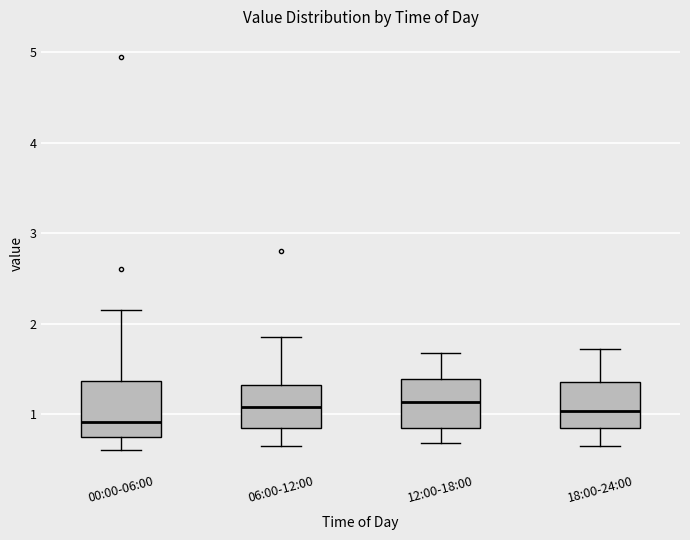

Reading left to right, transcribe this box plot: for each box, give where its median line is, the range the box spans, and where its two whiskers end, as read against the y-axis. The values are not printed on the chart, so give them approximately, as read against the axis.

00:00-06:00: median 0.9, box 0.7 to 1.4, whiskers 0.6 to 2.2
06:00-12:00: median 1.1, box 0.8 to 1.3, whiskers 0.7 to 1.9
12:00-18:00: median 1.1, box 0.9 to 1.4, whiskers 0.7 to 1.7
18:00-24:00: median 1.0, box 0.8 to 1.4, whiskers 0.7 to 1.7